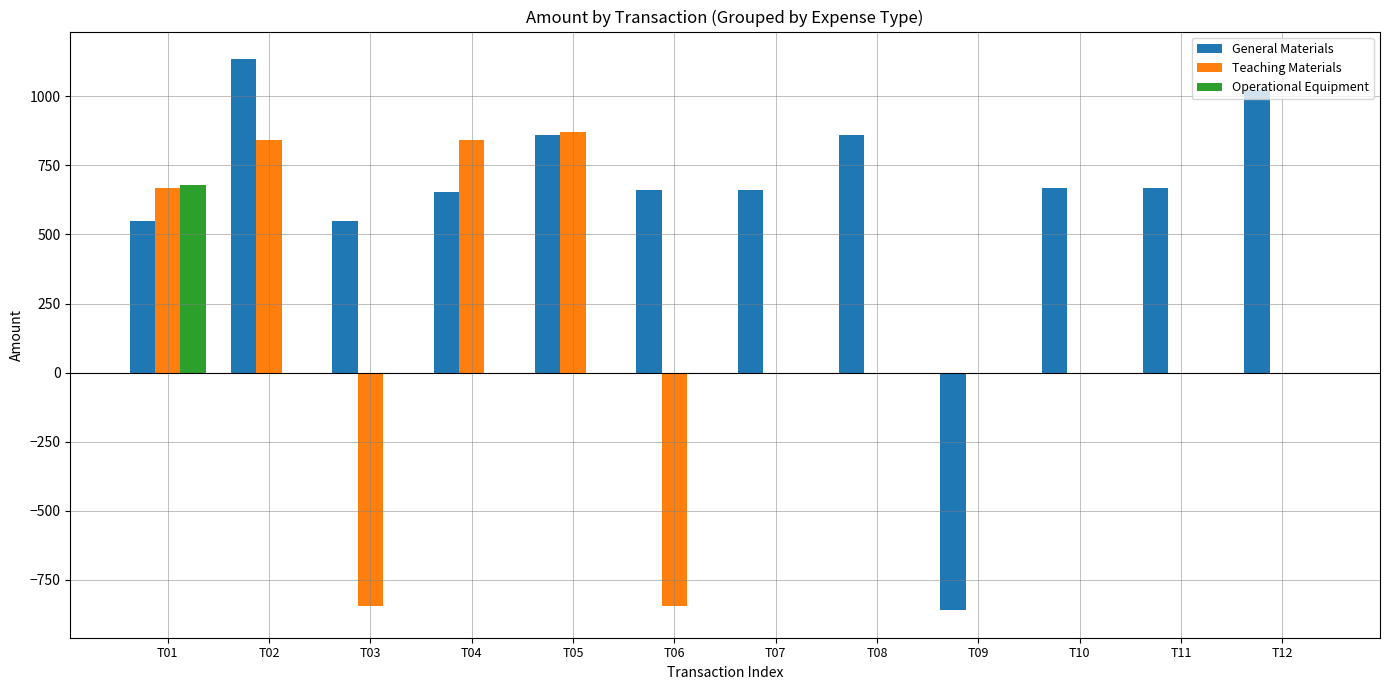

What is the maximum value shown in the chart?

1134.0